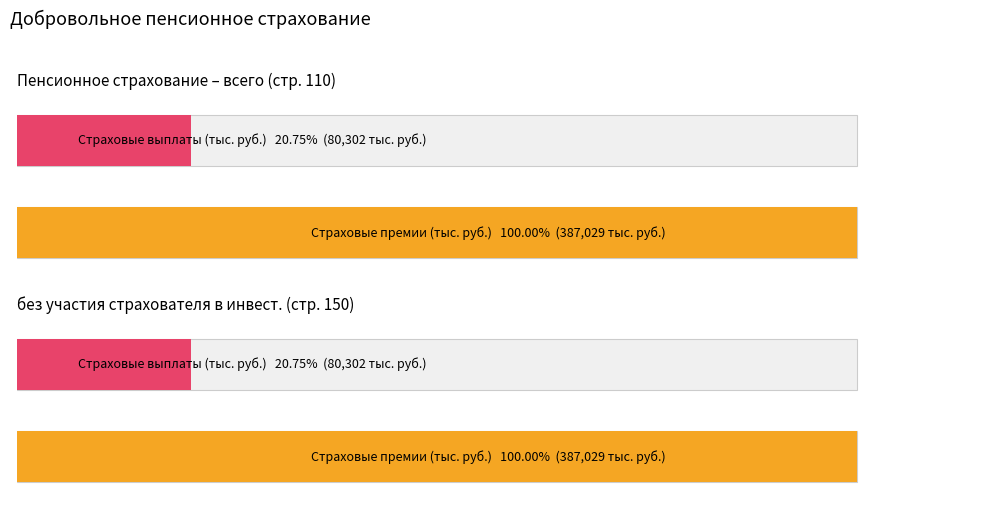

At which category does the chart reach its minimum across all series?

Пенсионное страхование – всего